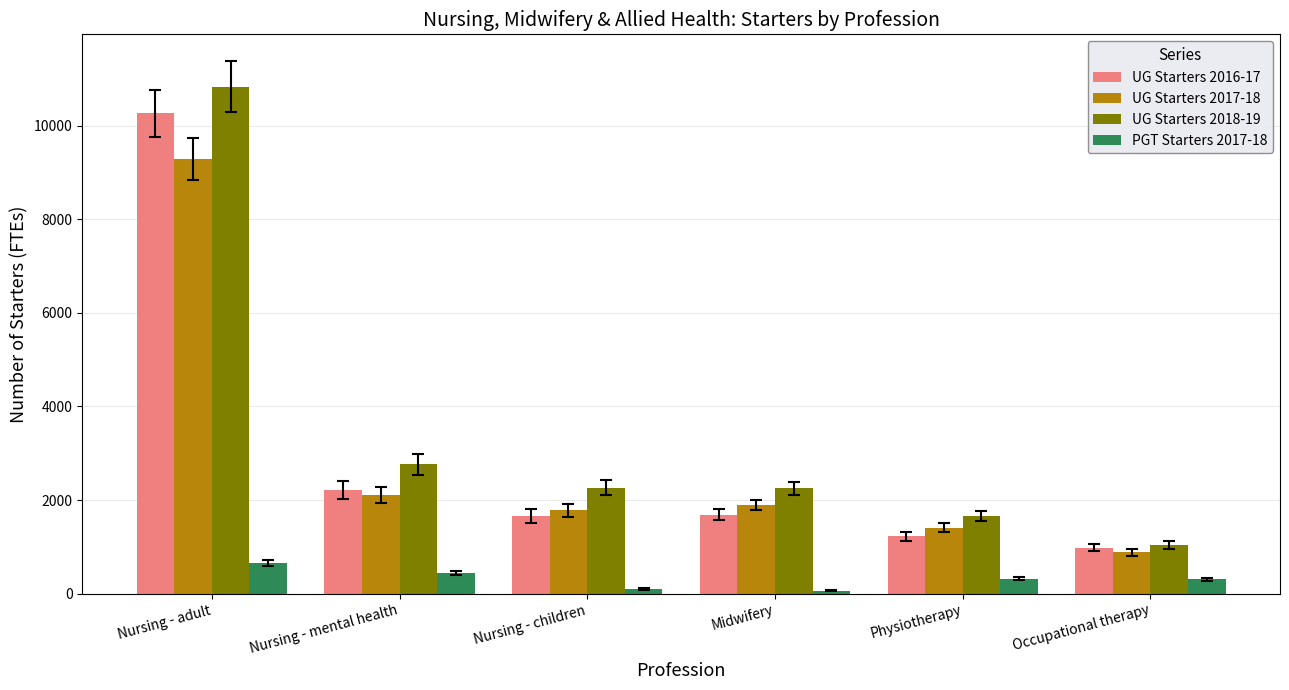

Which series has the largest range (max minus min)?

UG Starters 2018-19